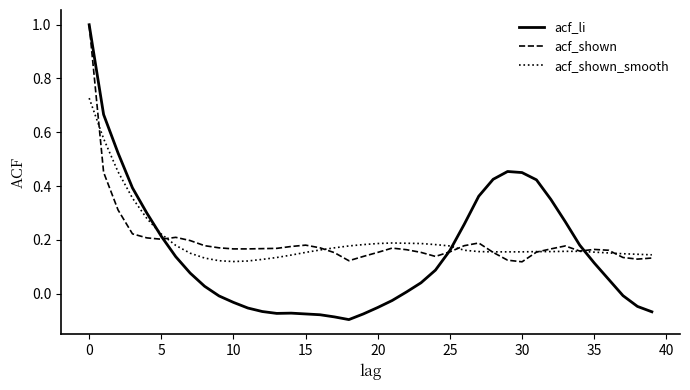

What is the difference between the maximum and minimum values in the acf_shown series?

0.9